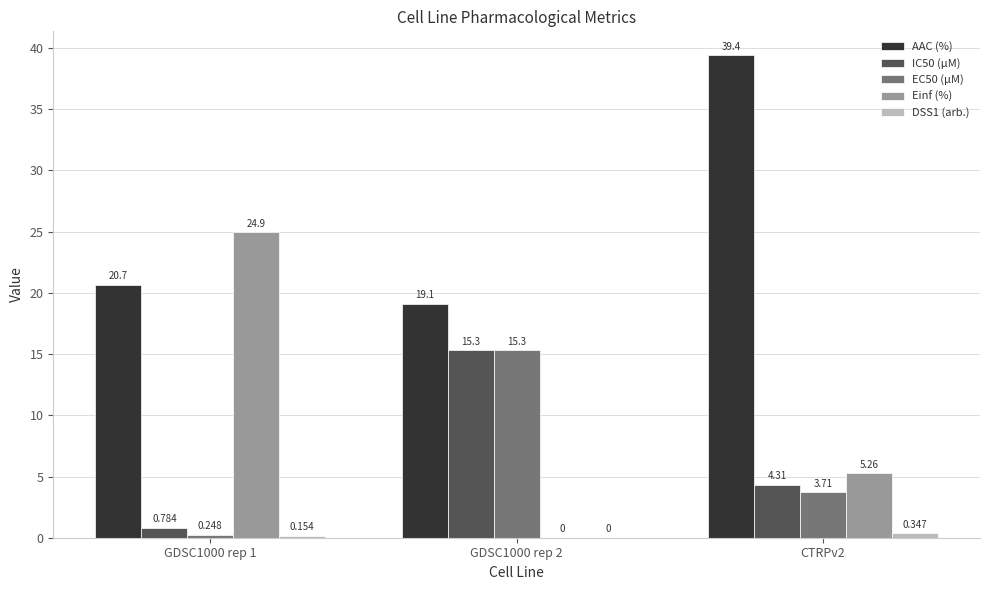

Is the value of AAC (%) at GDSC1000 rep 1 greater than the value of Einf (%) at GDSC1000 rep 2?

Yes